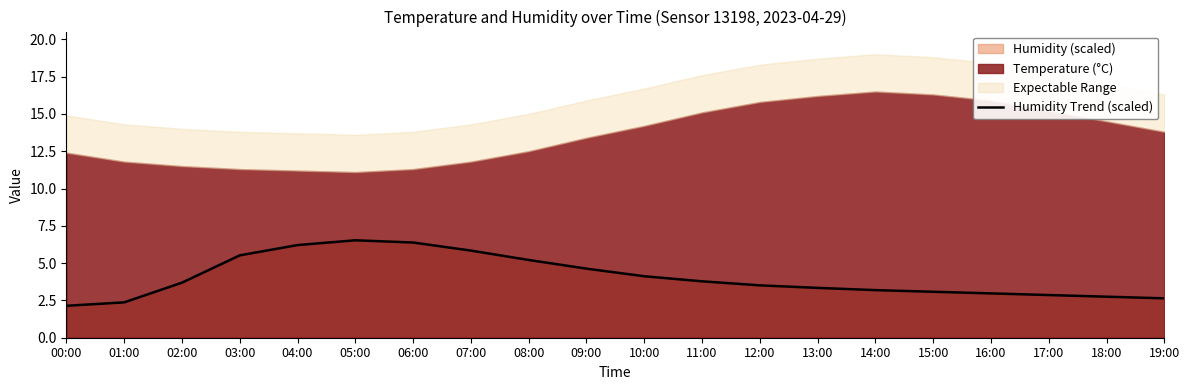

The chart shows a value of 1.8 at 03:00. True or false?

False